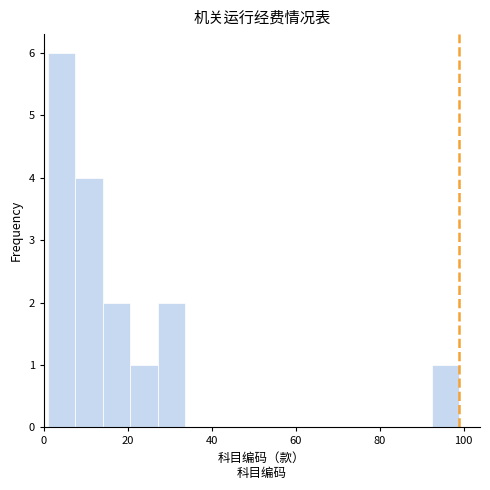

Read against the x-axis, roughly where is the centre of the tallest bar?

4